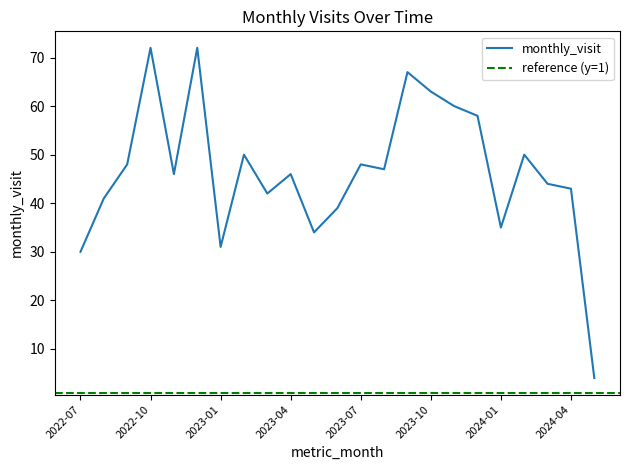

The chart shows a value of 63 at 2023-08. True or false?

False